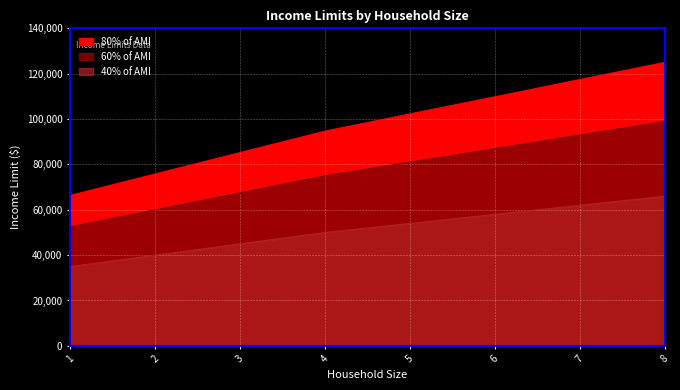

At which label is 40% of AMI closest to 50450?

4